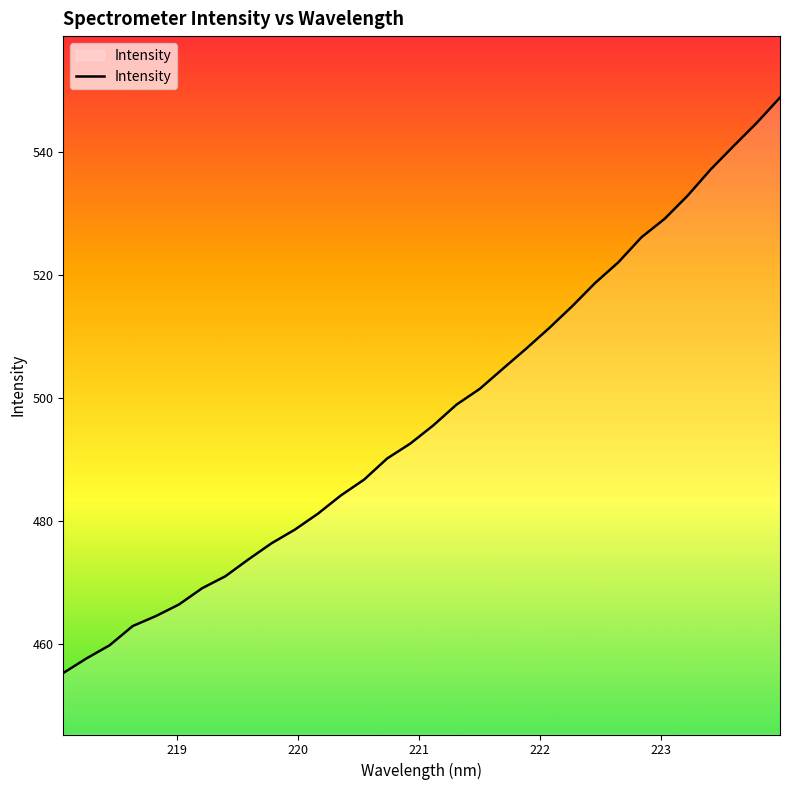

What is the maximum value shown in the chart?

548.8